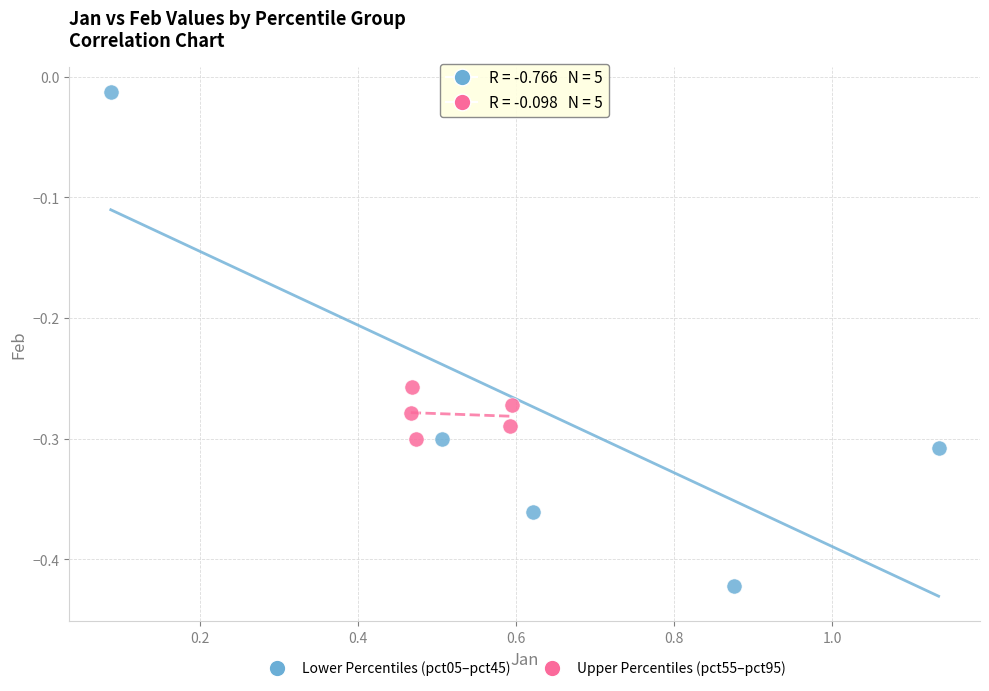

What are all the series names shown in the legend?

Lower Percentiles (pct05–pct45), Upper Percentiles (pct55–pct95)